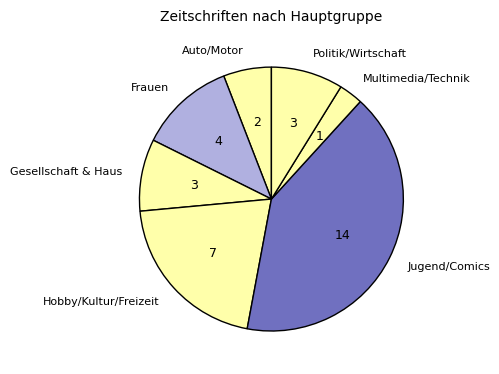

Which category has the smallest portion of the pie?

Multimedia/Technik